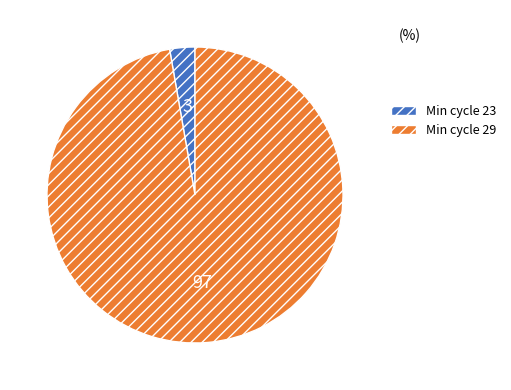

Is there a majority slice in this chart?

Yes